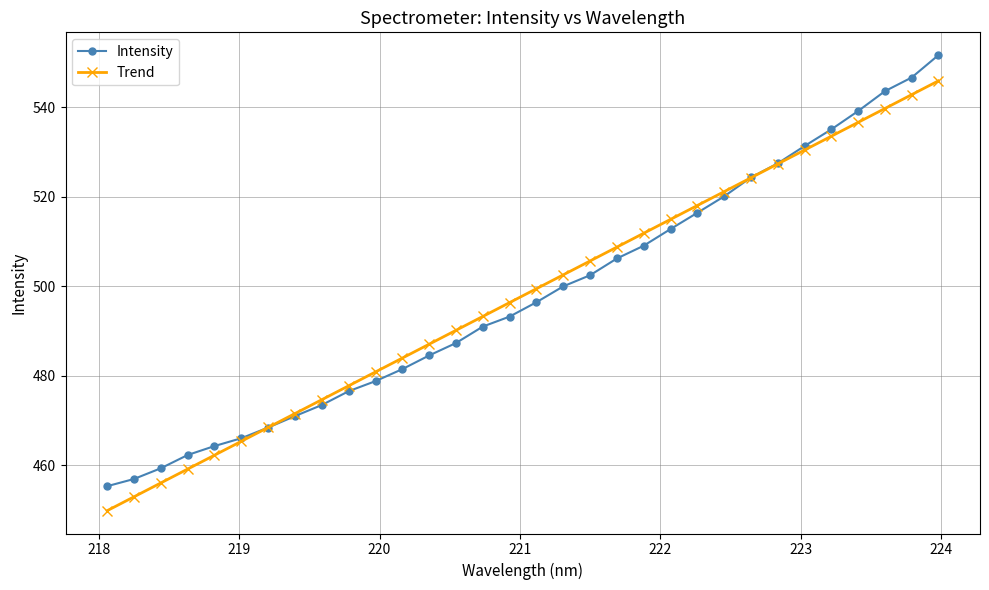

True or false: Trend has more than 2 points higher than both neighbors.

False